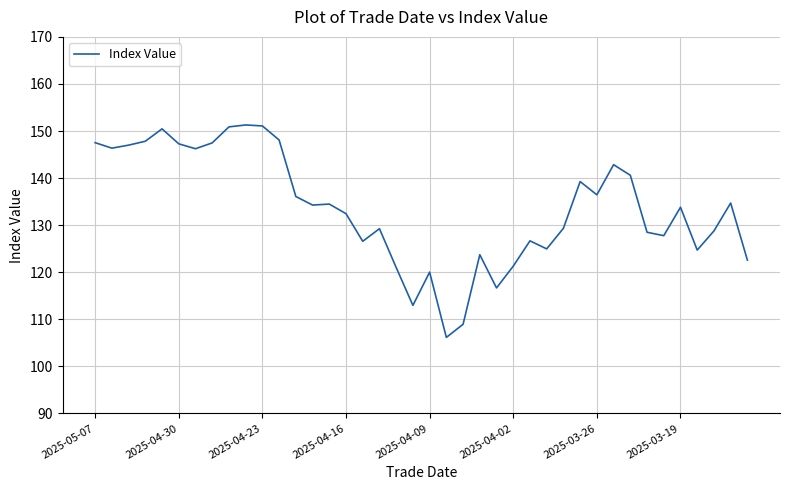

What is the difference between the maximum and minimum values?

45.1